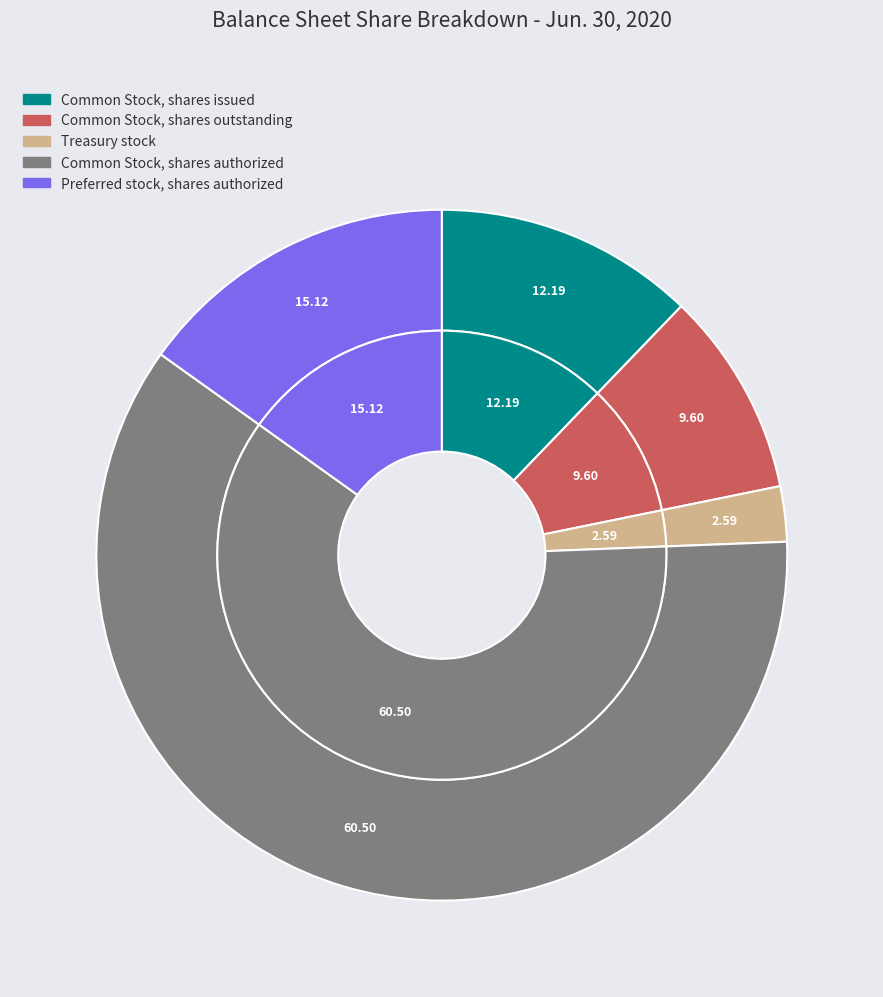

What is the total percentage of Treasury stock and Common Stock, shares outstanding?

12.2%